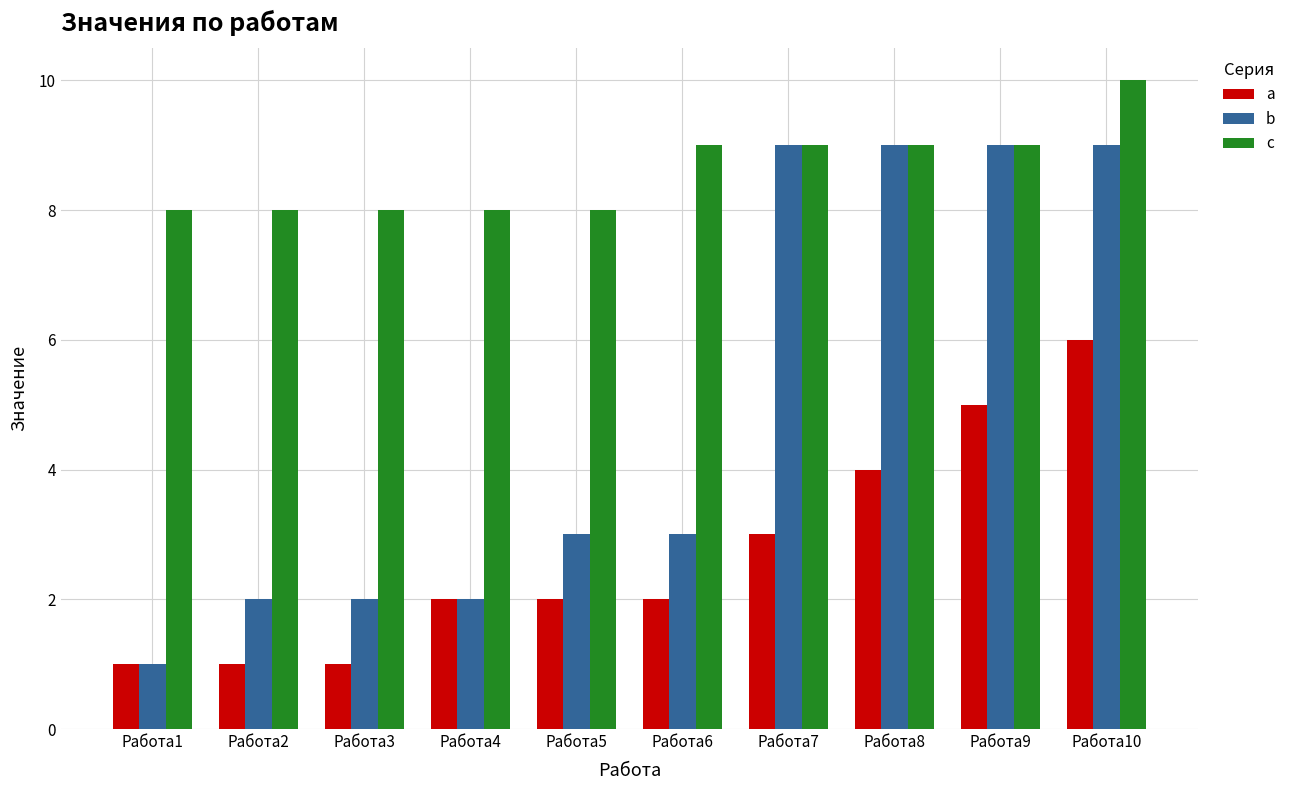

What is the smallest value displayed?

1